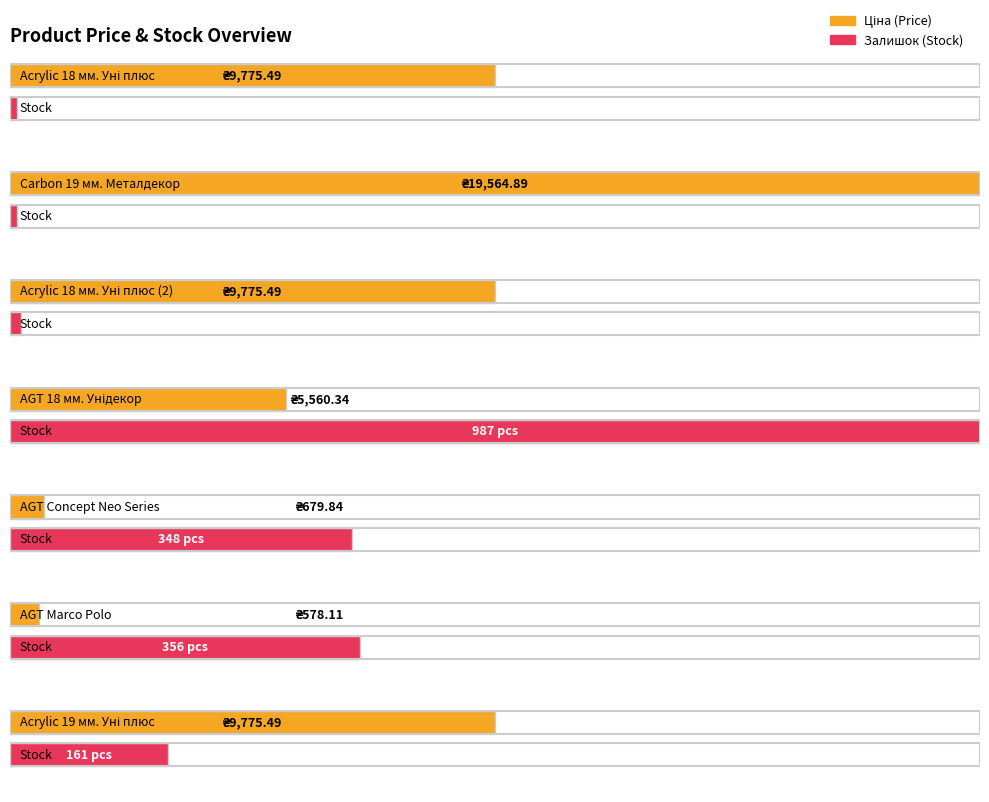

Rank the series by their average value, from highest to lowest.

Ціна, Залишок